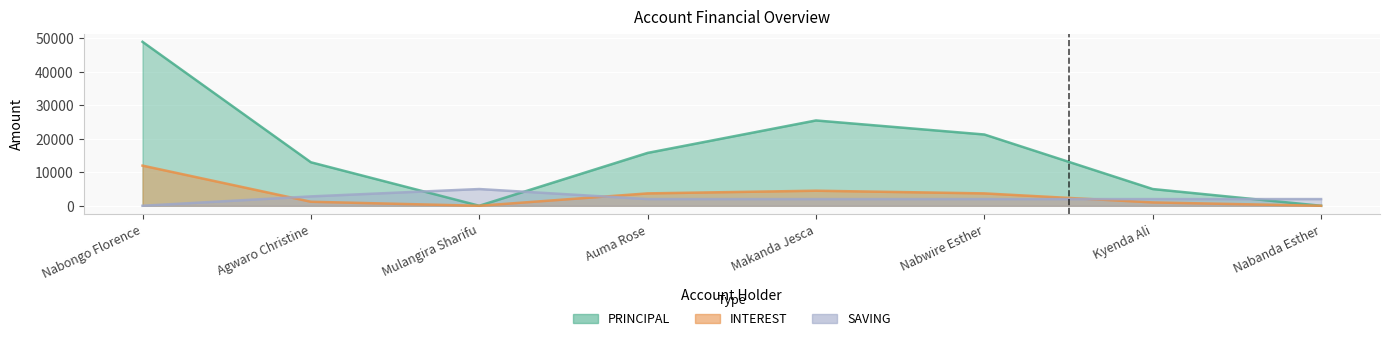

True or false: INTEREST has a value of 6137 at Nabwire Esther.

False